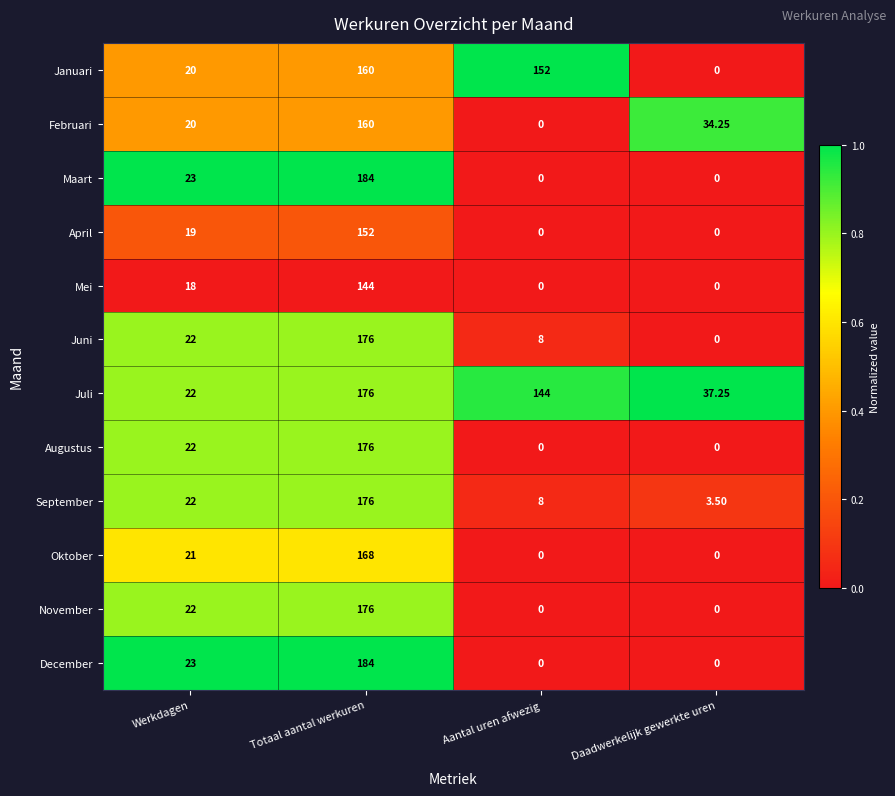

At how many categories does at least one series exceed 0?

4